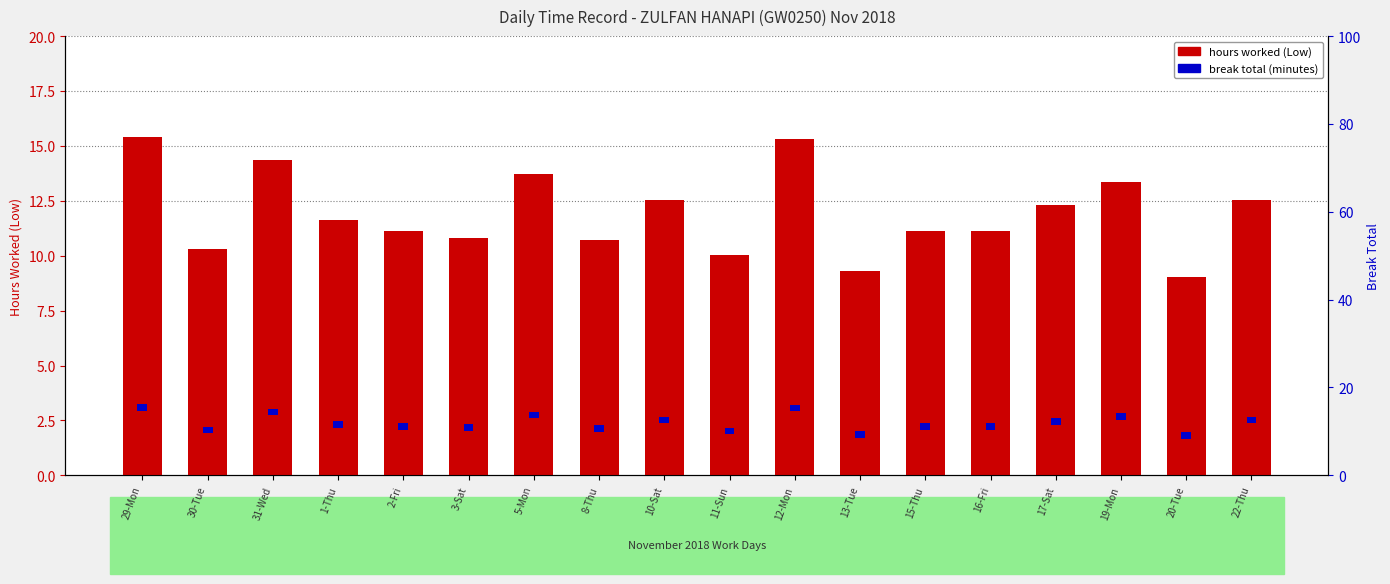

What is the difference between the hours worked (Low) values at 1-Thu and 16-Fri?

0.5